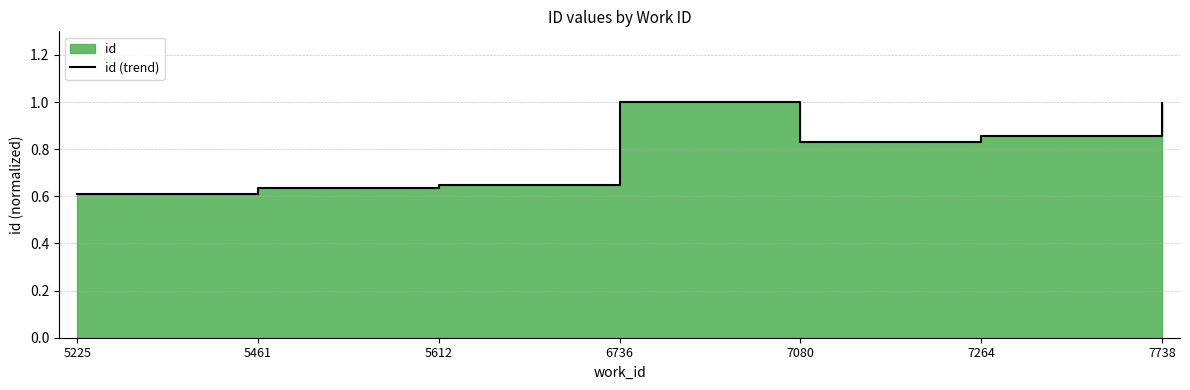

Read the value at 5612.

0.6